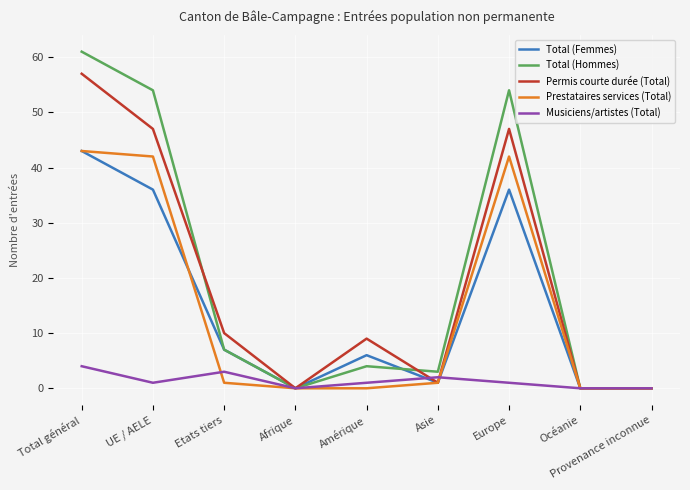

Is the value of Prestataires services (Total) at Total général greater than the value of Total (Femmes) at Provenance inconnue?

Yes